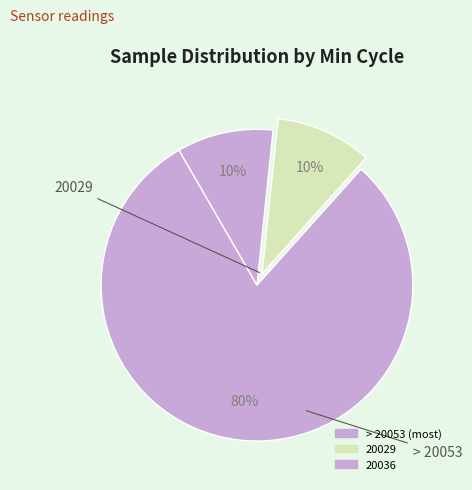

How many segments does this pie chart have?

3